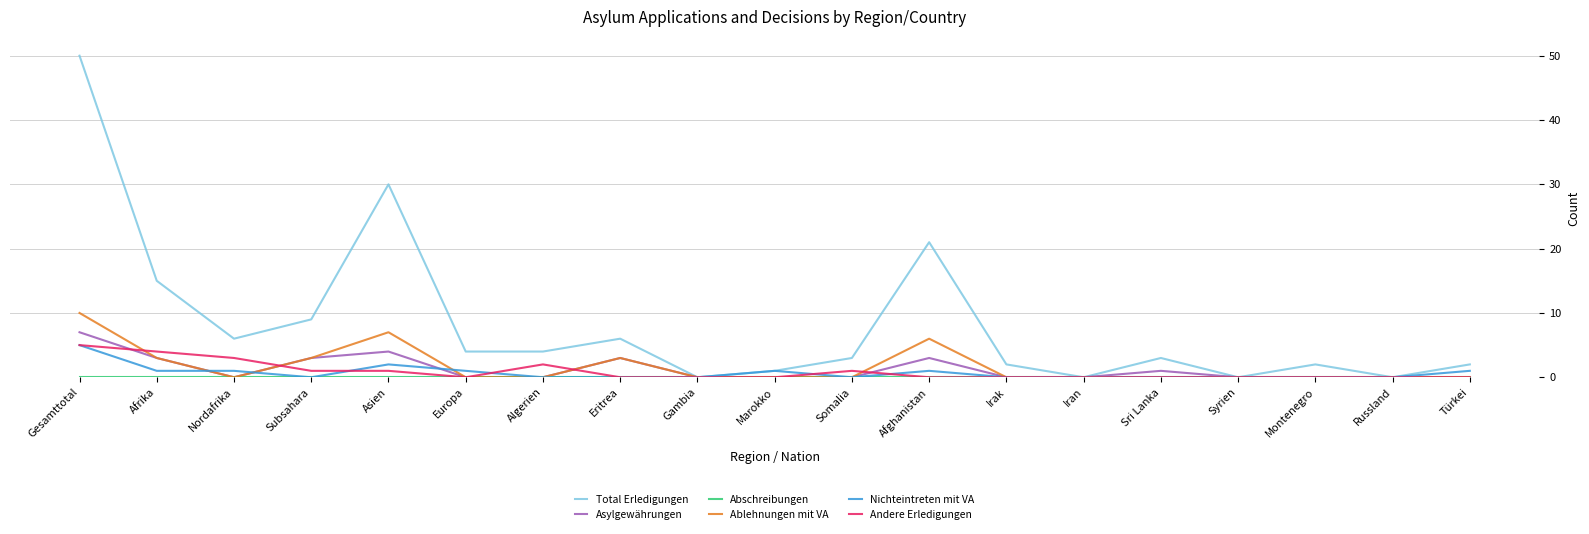

Is it true that Ablehnungen mit VA equals 0 at Gambia?

True